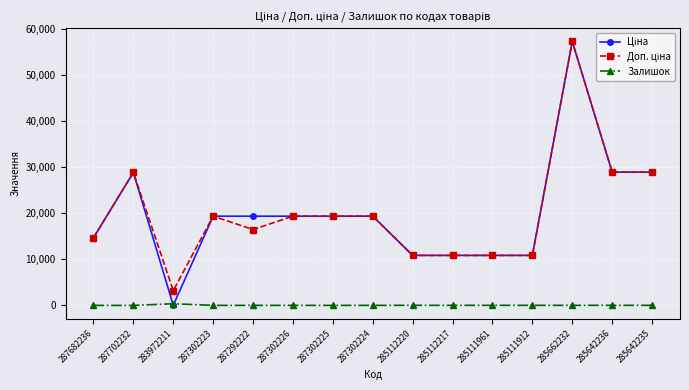

What is the highest value of the Залишок series?

360.0